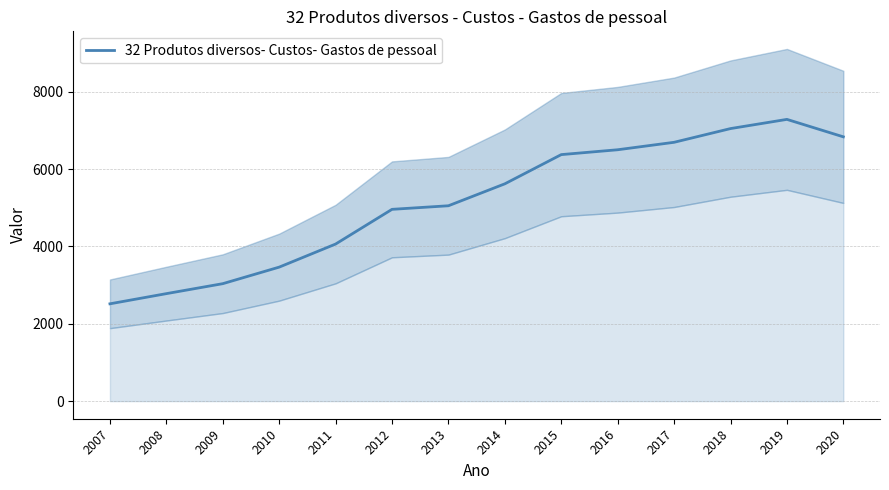

At which label does the data first exceed 5619?

2014